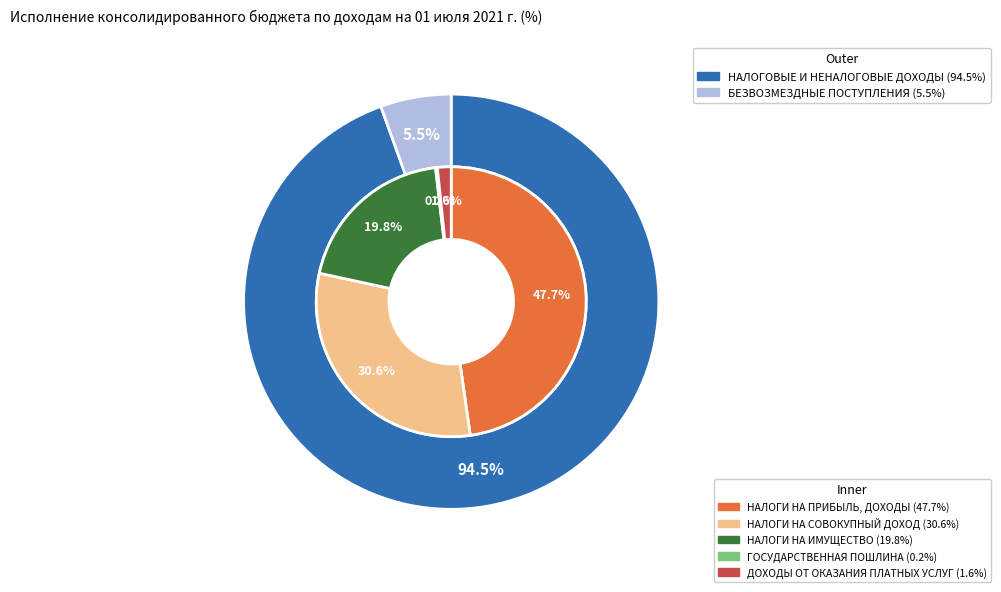

Does any single category account for the majority?

No